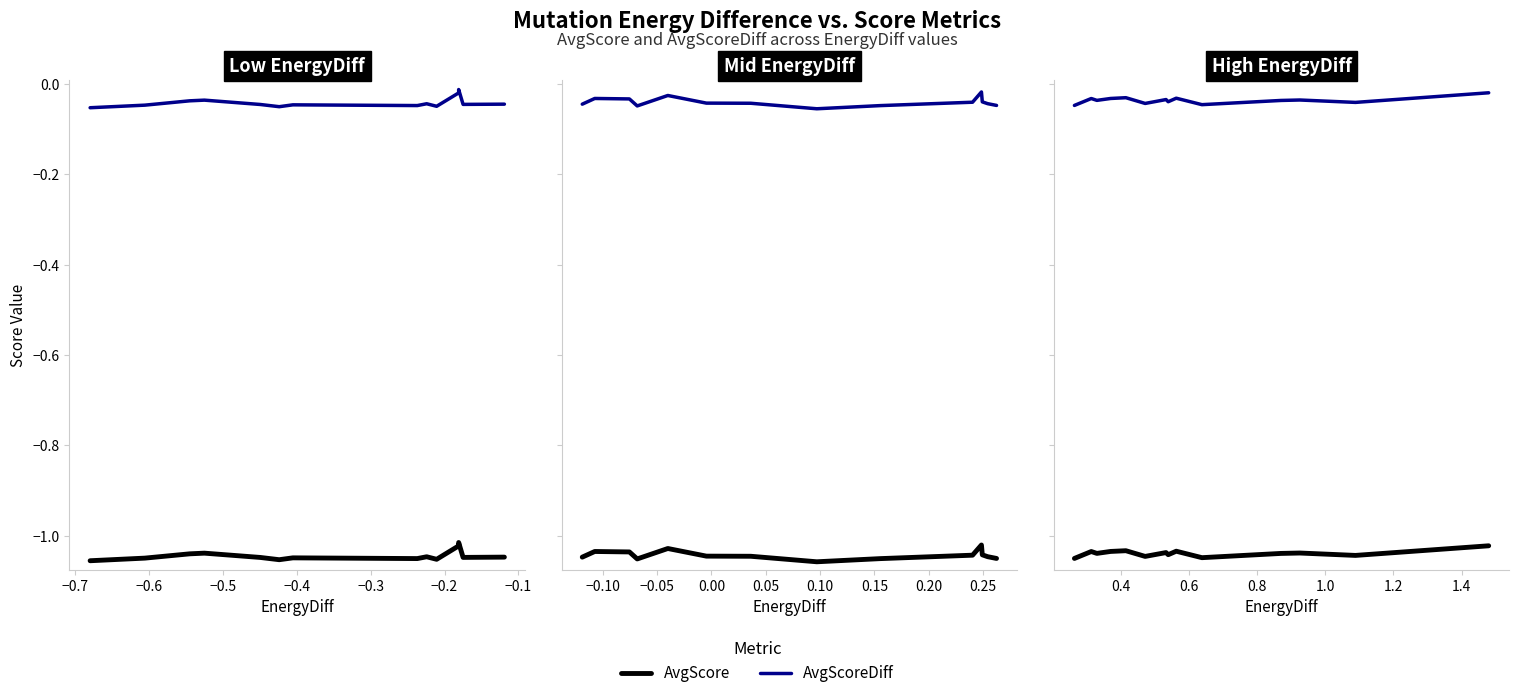

The value of AvgScoreDiff at −0.4 is -0.0. True or false?

True